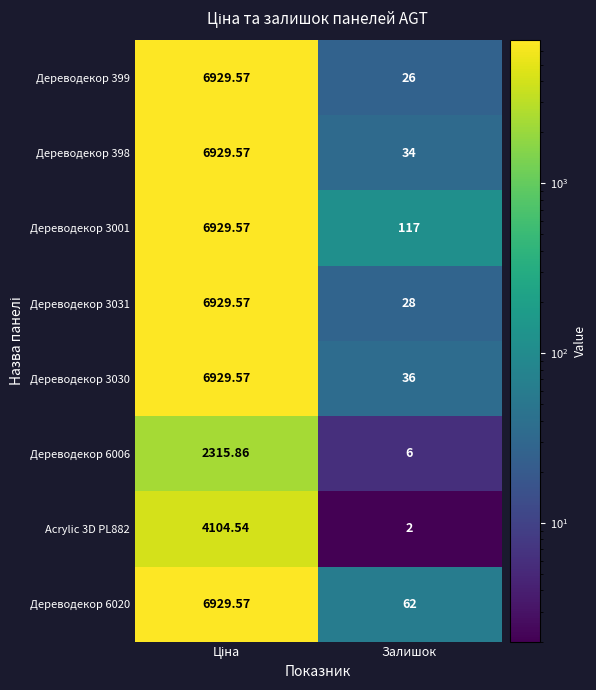

Rank the series at Залишок from lowest to highest value.

Acrylic 3D PL882, Дереводекор 6006, Дереводекор 399, Дереводекор 3031, Дереводекор 398, Дереводекор 3030, Дереводекор 6020, Дереводекор 3001